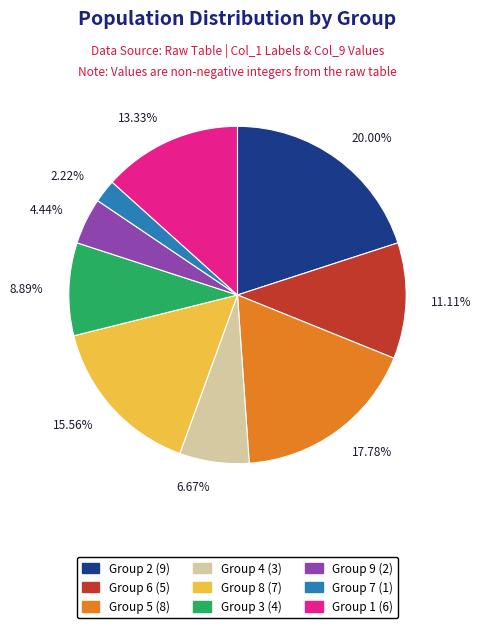

Is there any slice that represents more than half of the pie?

No